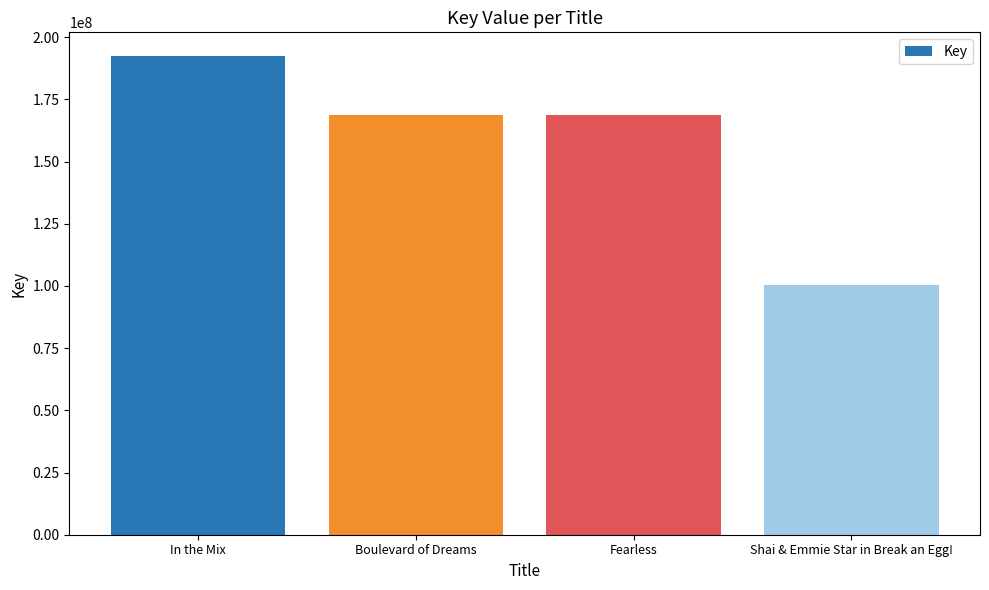

Is it true that the value at Shai & Emmie Star in Break an Egg! is 139952570?

False